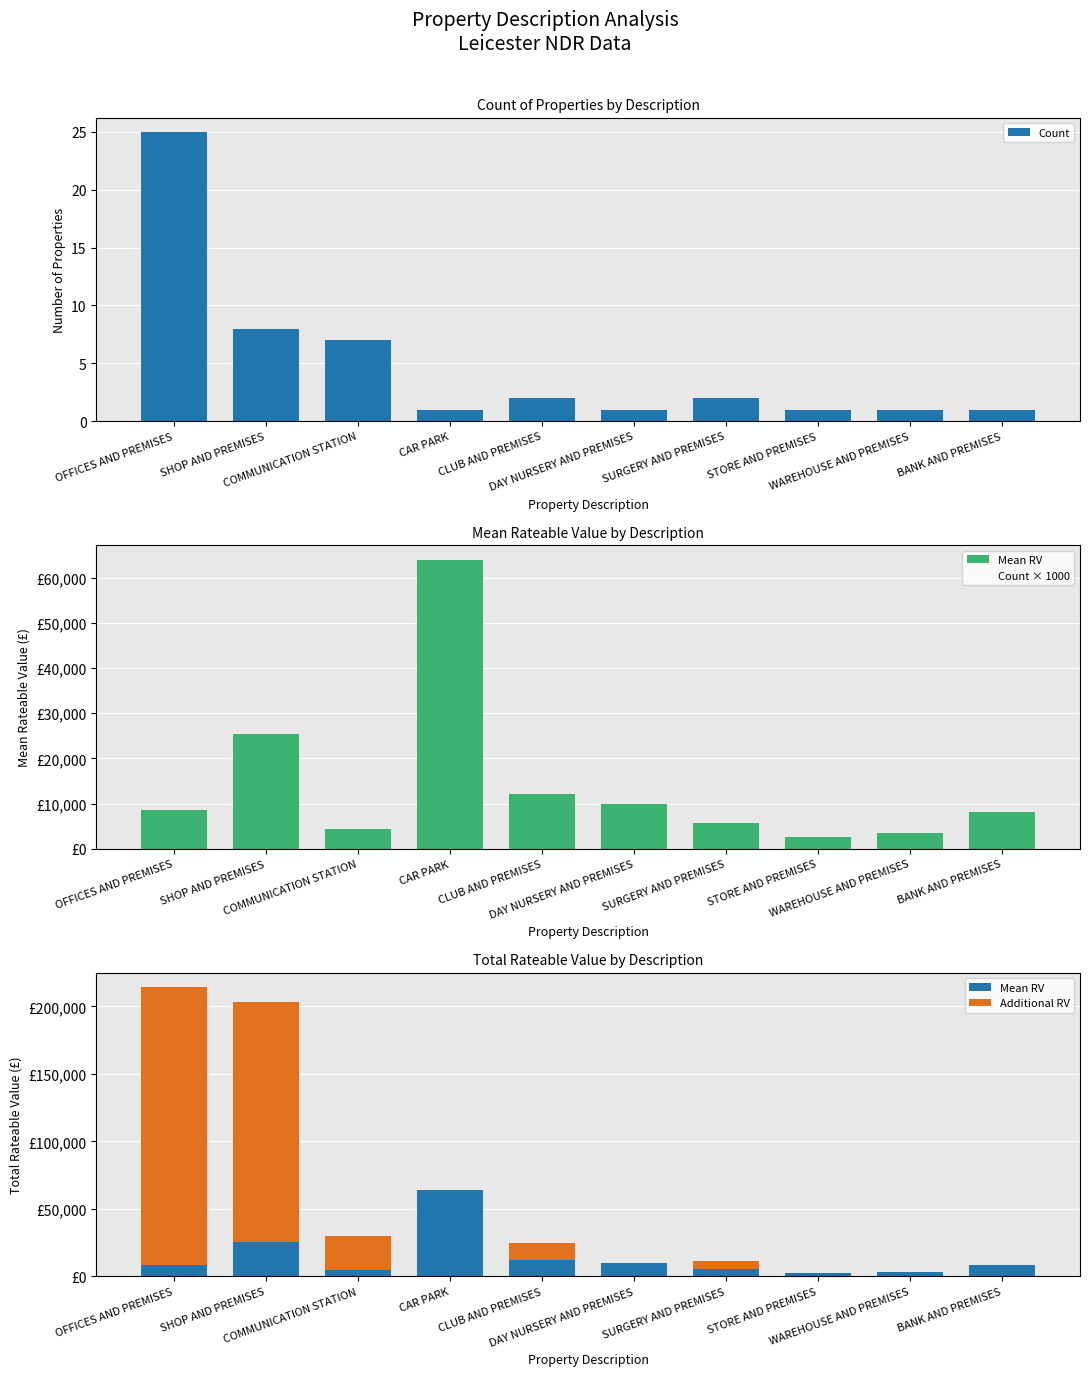

Which category has the lowest value across all series?

CAR PARK